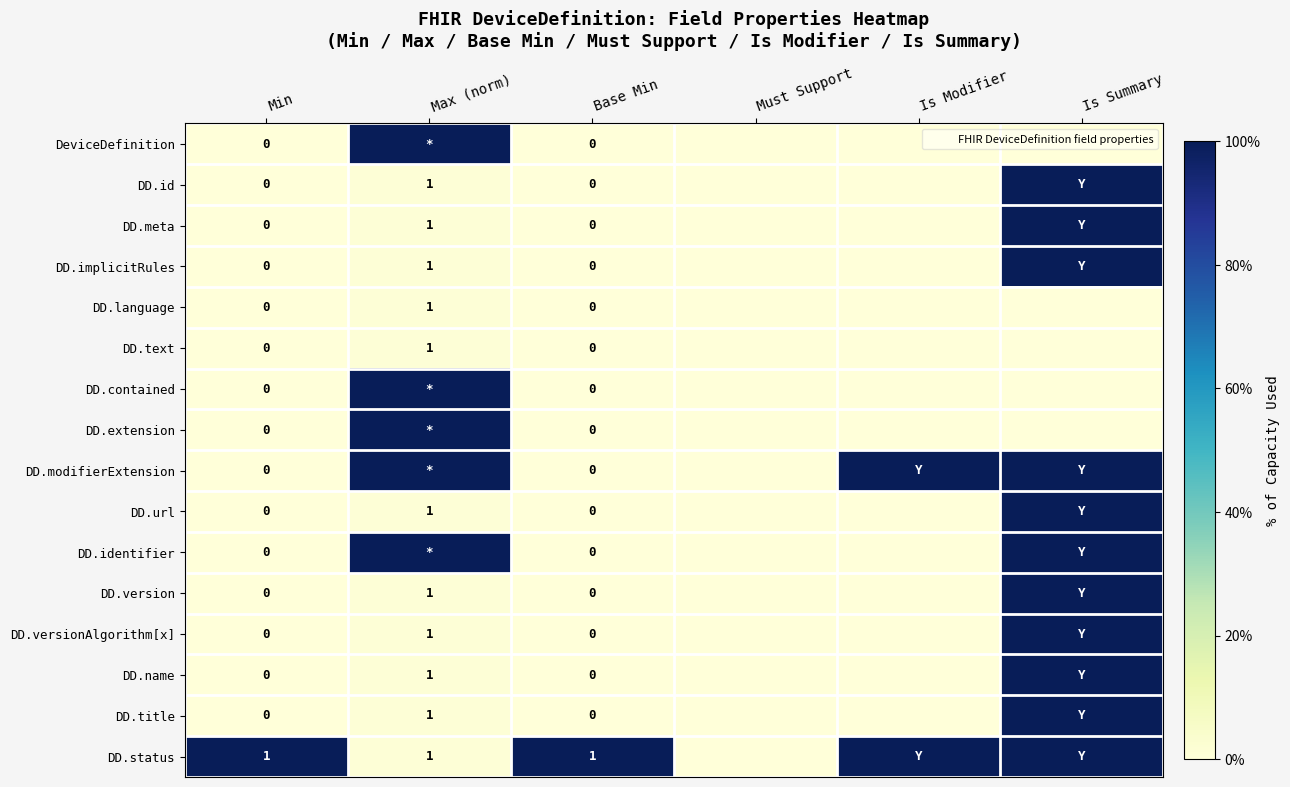

Which label corresponds to the smallest value in the chart?

Min